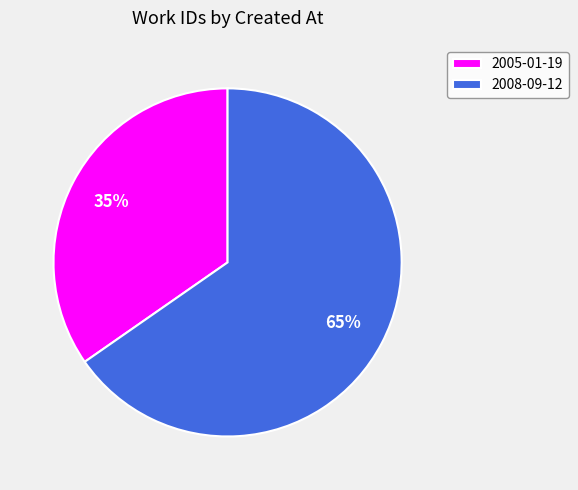

To the nearest percent, what is the combined percentage of 2008-09-12 and 2005-01-19?

100%